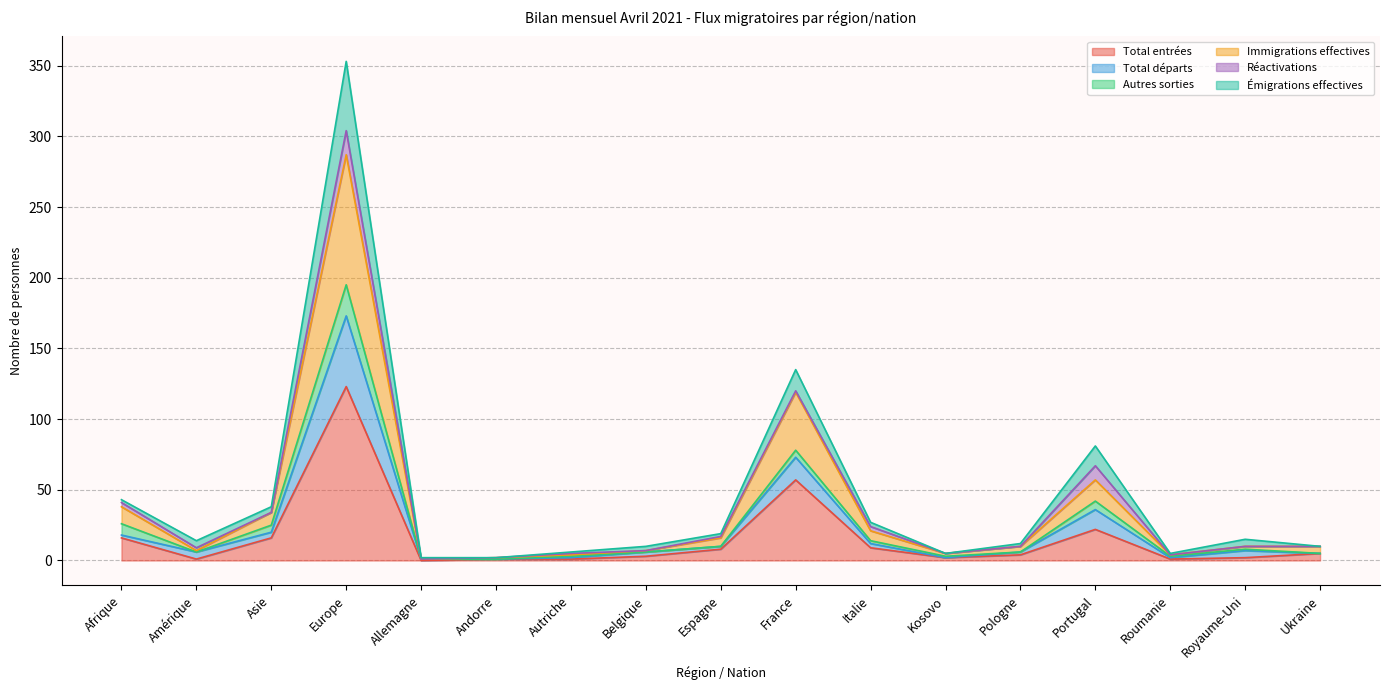

Is the value of Immigrations effectives at Allemagne greater than the value of Total départs at France?

No